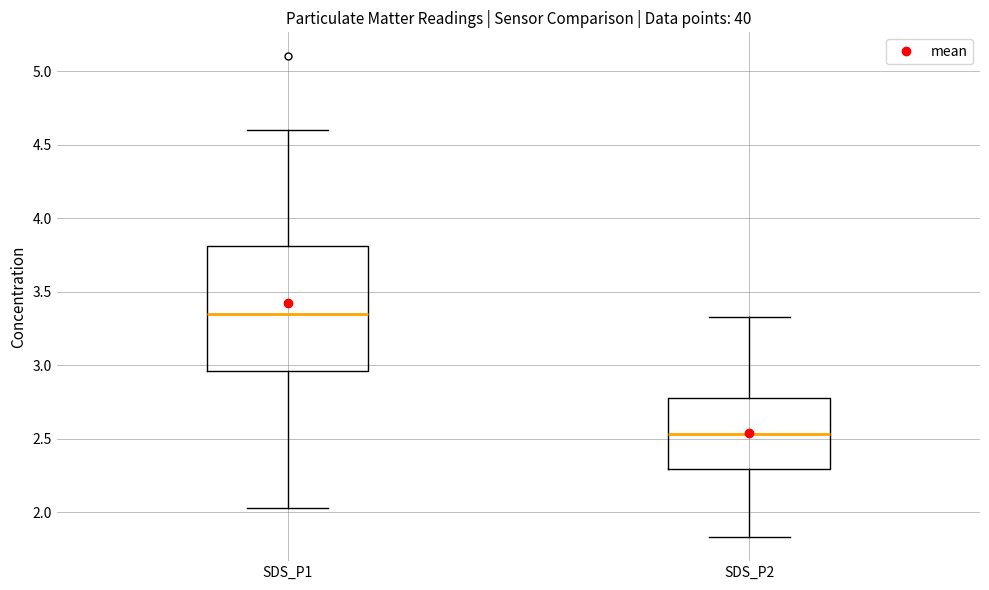

Reading left to right, transcribe this box plot: for each box, give where its median line is, the range the box spans, and where its two whiskers end, as read against the y-axis. The values are not printed on the chart, so give them approximately, as read against the axis.

SDS_P1: median 3.35, box 2.95 to 3.80, whiskers 2.05 to 4.60
SDS_P2: median 2.55, box 2.30 to 2.80, whiskers 1.85 to 3.35